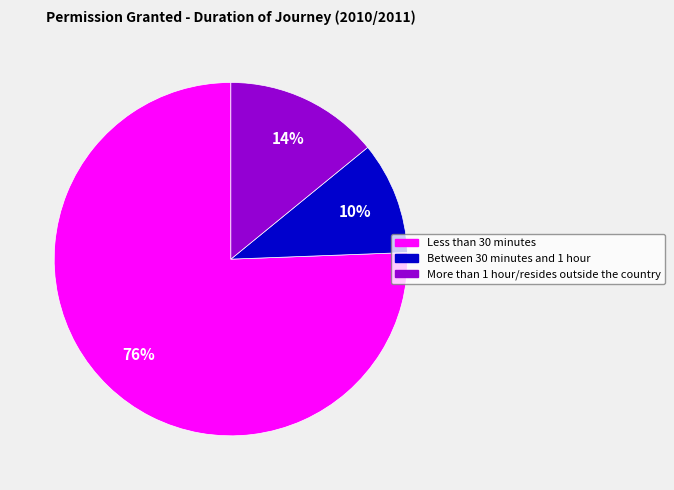

To the nearest percent, what is the difference between the Between 30 minutes and 1 hour and More than 1 hour/resides outside the country slice percentages?

4%